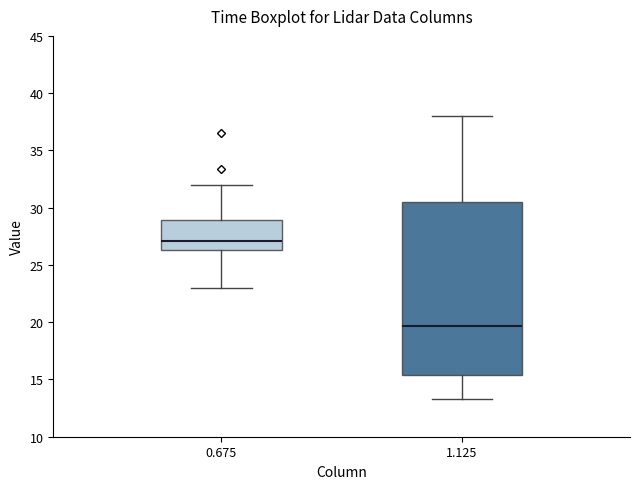

Reading left to right, read every box against the y-axis: the position of its median line, the range the box covers, and the ends of its whiskers. The values are not printed on the chart, so give them approximately, as read against the axis.

0.675: median 27.0, box 26.5 to 29.0, whiskers 23.0 to 32.0
1.125: median 19.5, box 15.5 to 30.5, whiskers 13.5 to 38.0